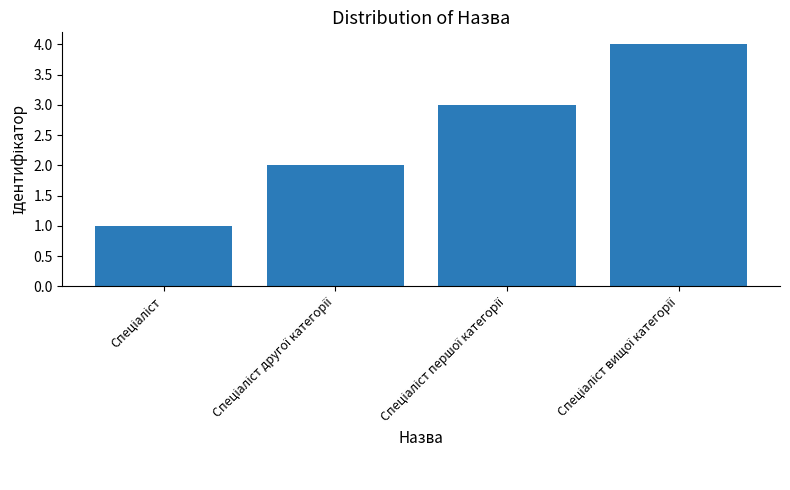

Count the values in the range 2 to 4.

3